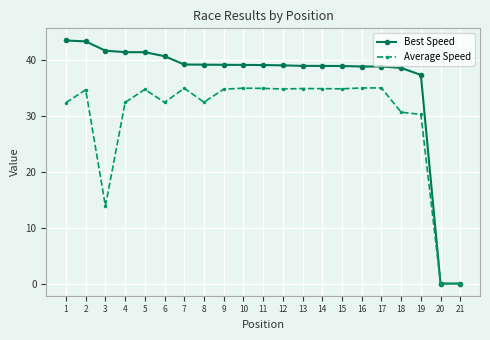

At which category does Average Speed reach its first local peak?

2